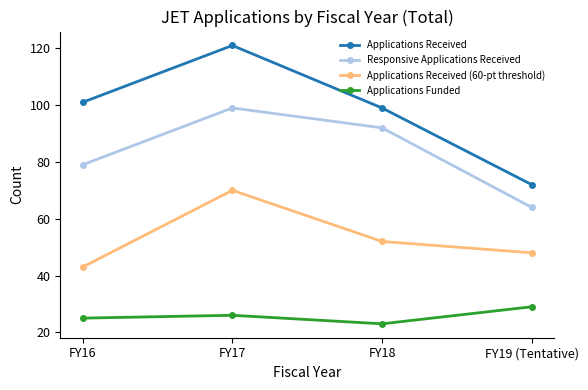

What is the value of the Applications Funded point at the 1st from the left?

25